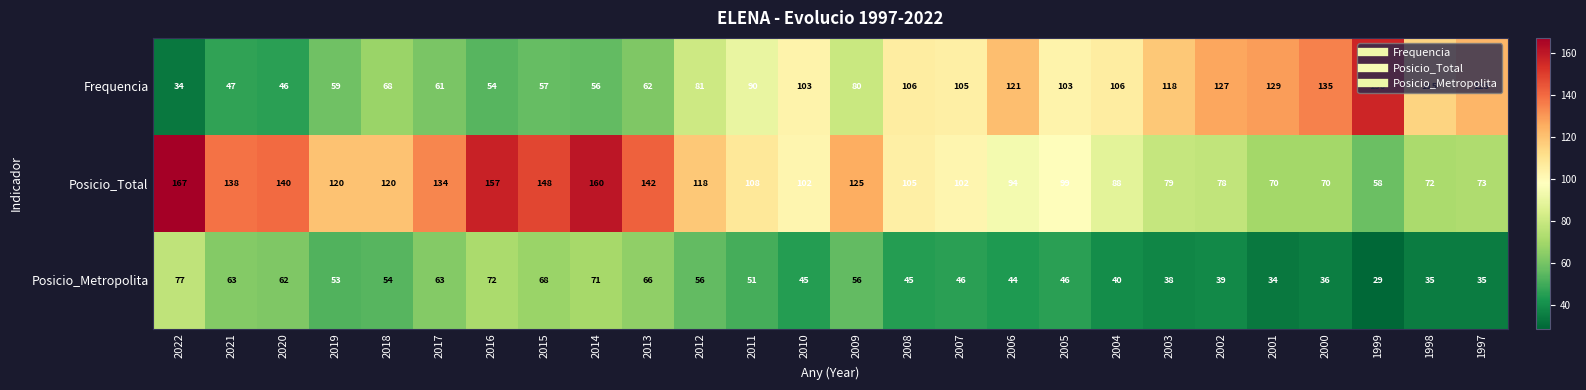

Which category has the lowest value across all series?

1999